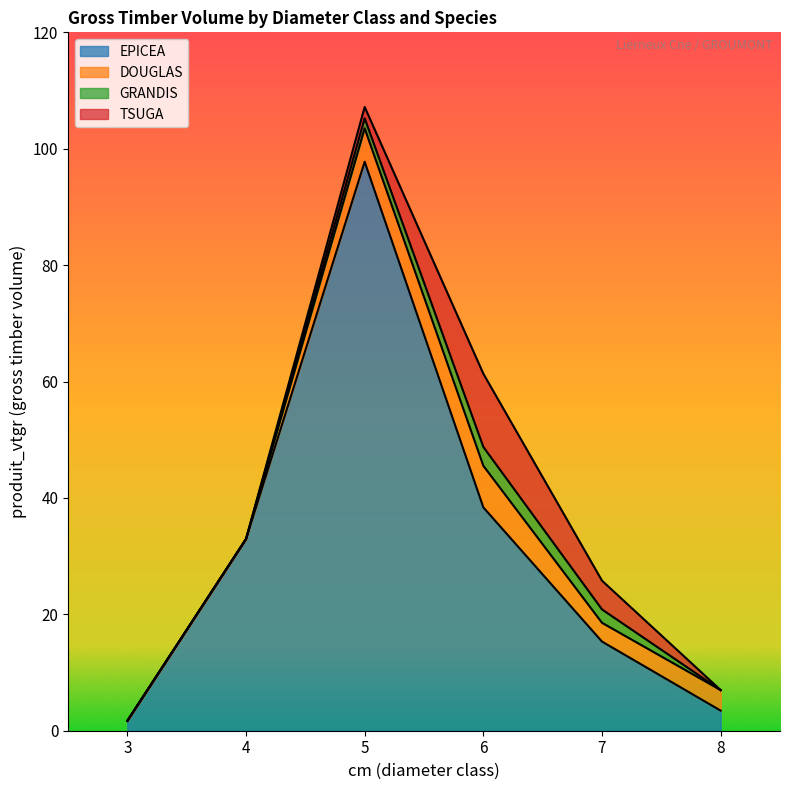

The value of TSUGA at 8 is 0.0. True or false?

True